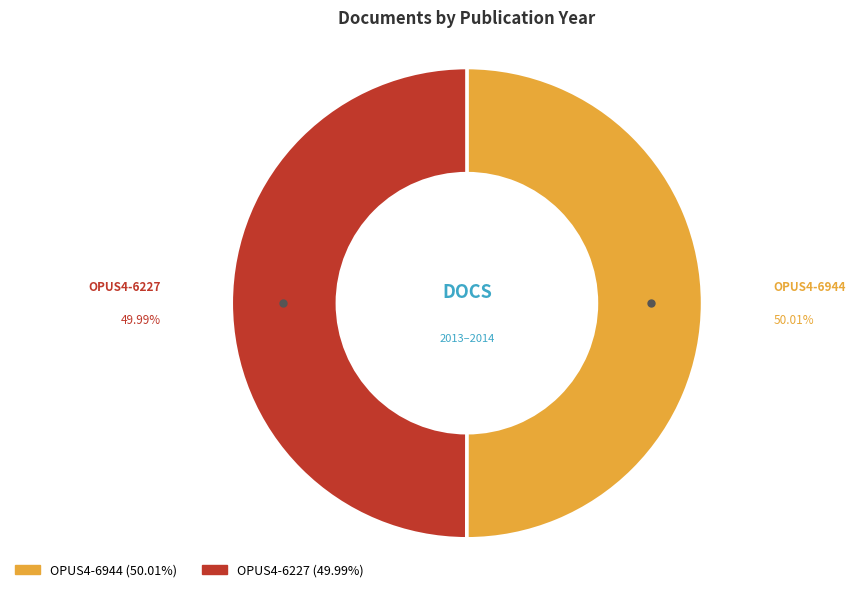

Combined, do OPUS4-6944 and OPUS4-6227 account for over 50%?

Yes